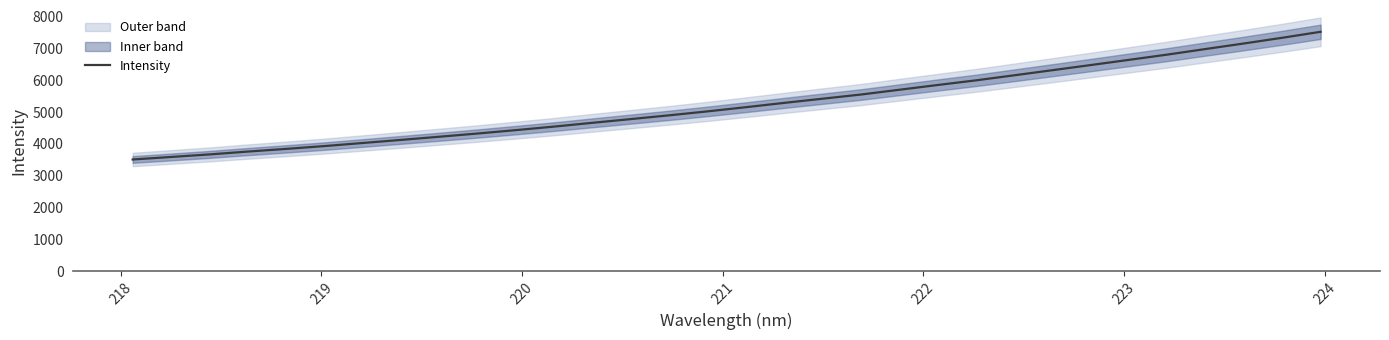

Is this an area chart (filled region under the line)?

No